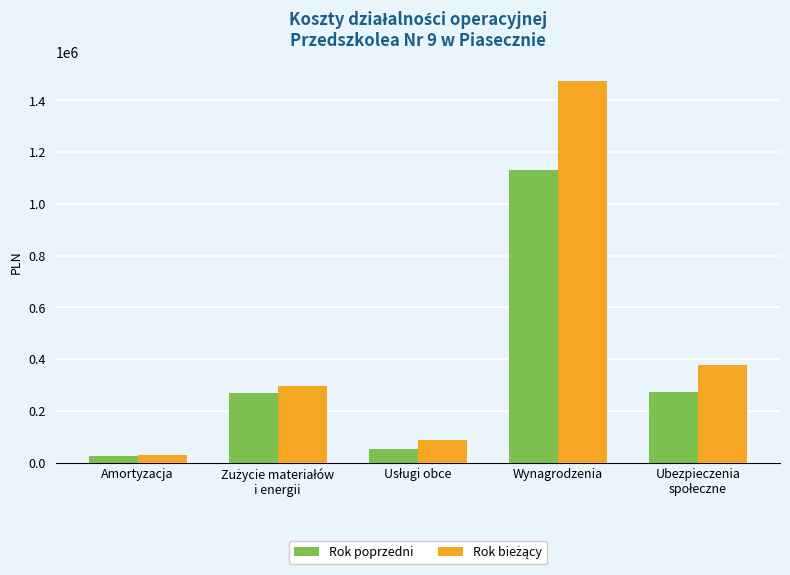

What is the maximum value for Rok poprzedni?

1129502.0